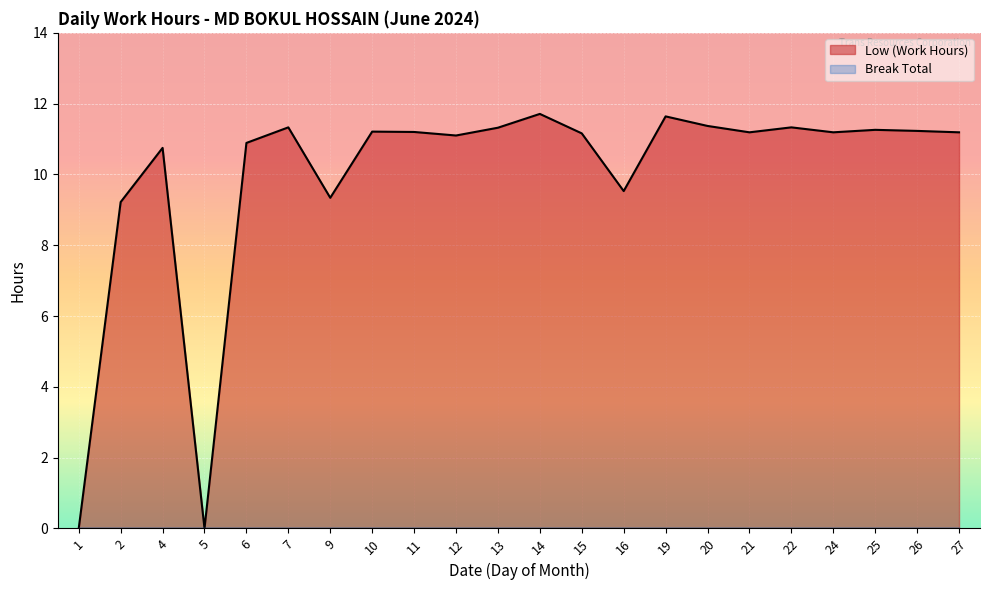

Is it true that the value at 27 is 17.4?

False